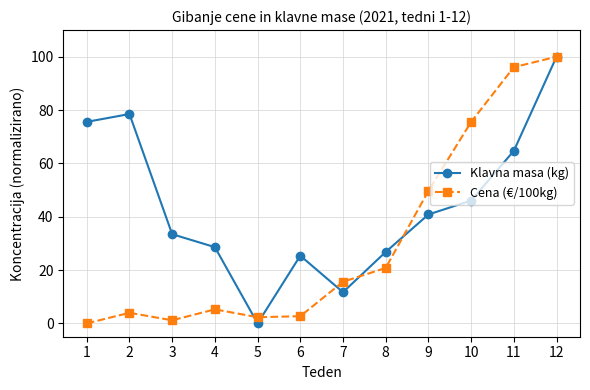

In Cena (€/100kg), how many points are lower than both neighbors (excluding endpoints)?

2